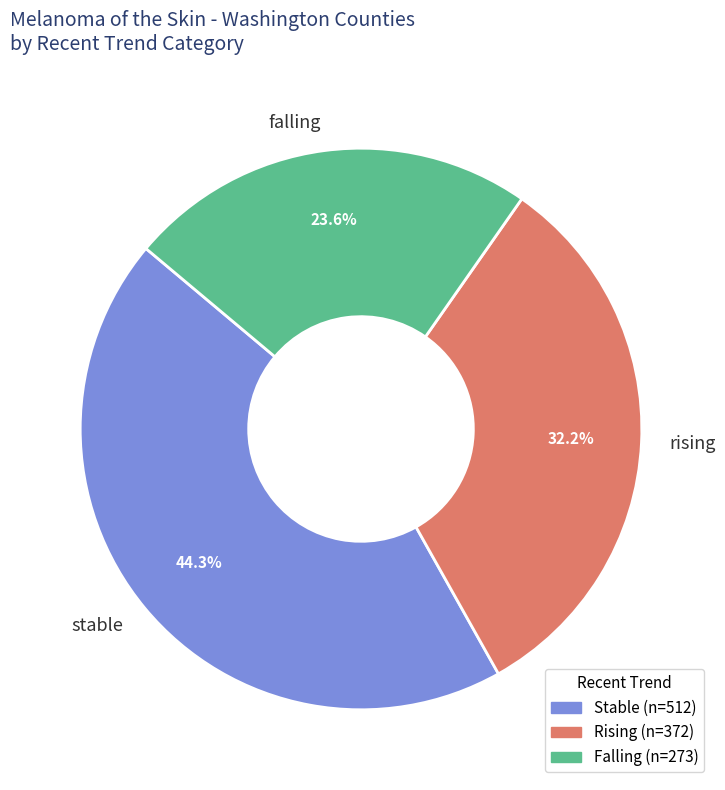

Rank the categories by value from lowest to highest.

falling, rising, stable